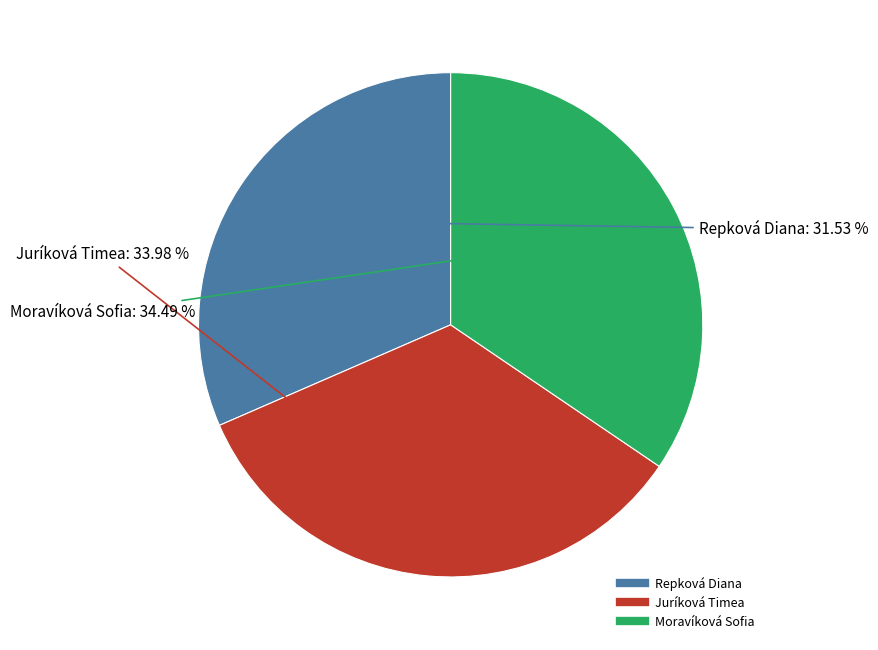

To the nearest percent, what is the combined percentage of Repková Diana and Moravíková Sofia?

66%